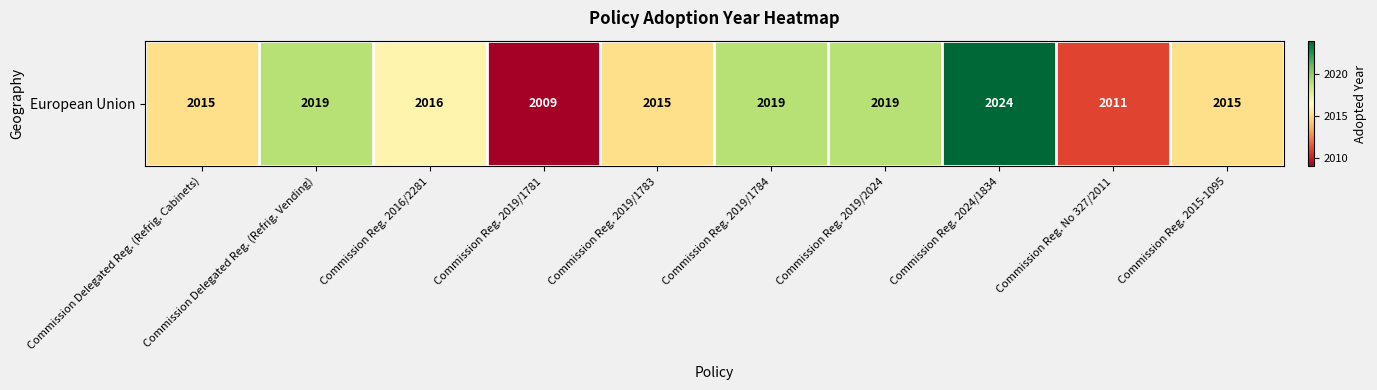

Reading right to left, extract all data points from this chart.

2015	2011	2024	2019	2019	2015	2009	2016	2019	2015